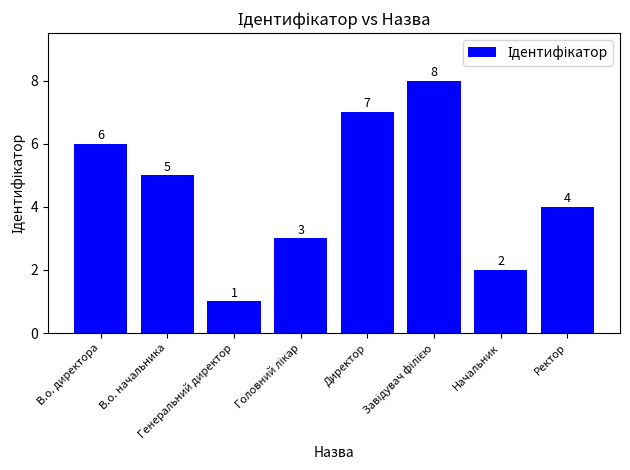

How many values are between 3 and 7?

5